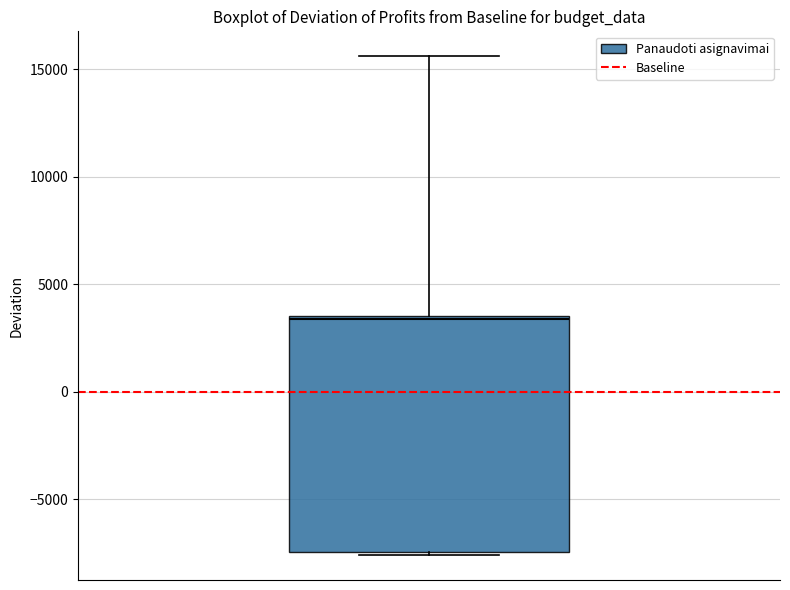

Read this box plot against the y-axis: the position of the median line, the range covered by the box, and the ends of both whiskers. The values are not printed on the chart, so give them approximately, as read against the axis.

median 3500 (just below the box's upper edge), box -7500 to 3500, whiskers -7500 (just below the box's lower edge) to 15500